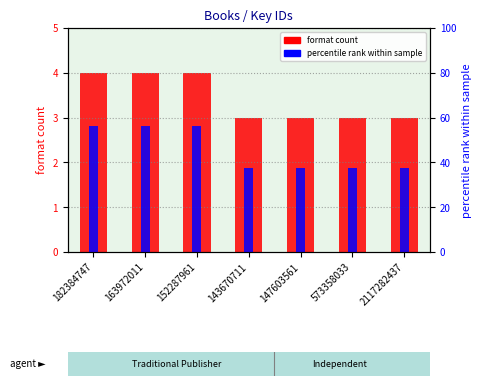

At how many categories does at least one series exceed 51?

3